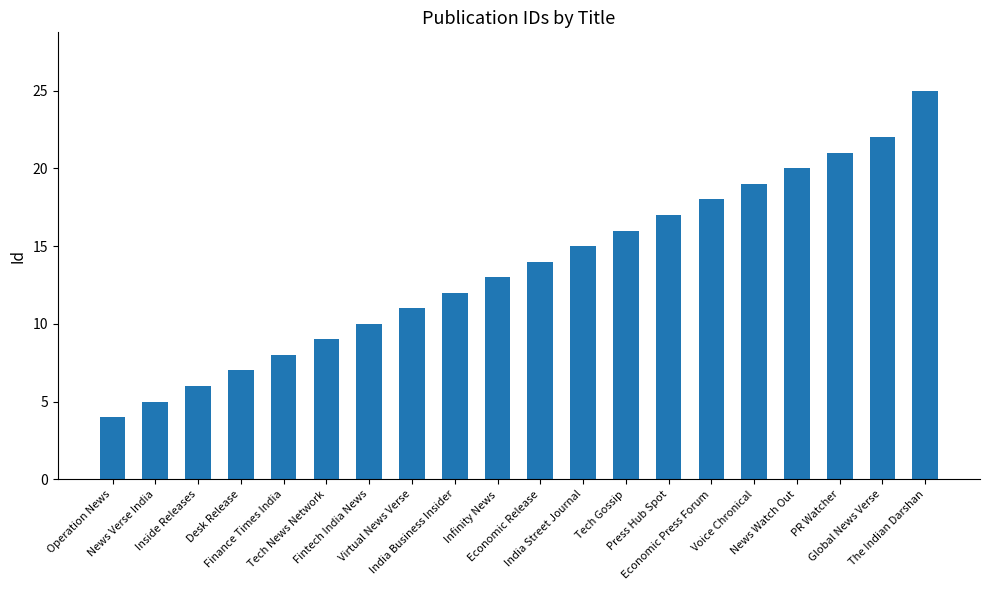

What is the label of the 15th bar from the right?

Tech News Network